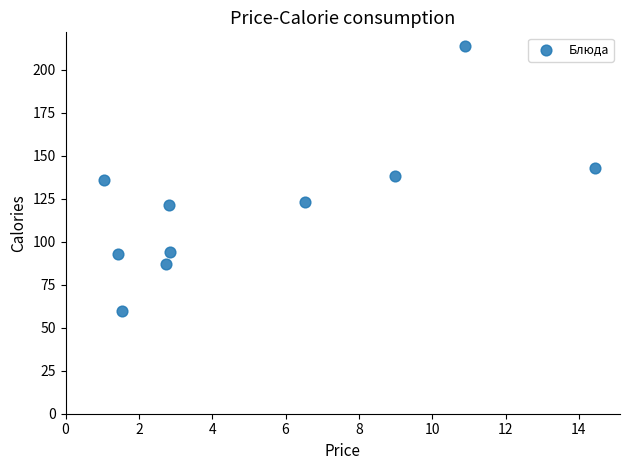

What is the average Y value?

120.9